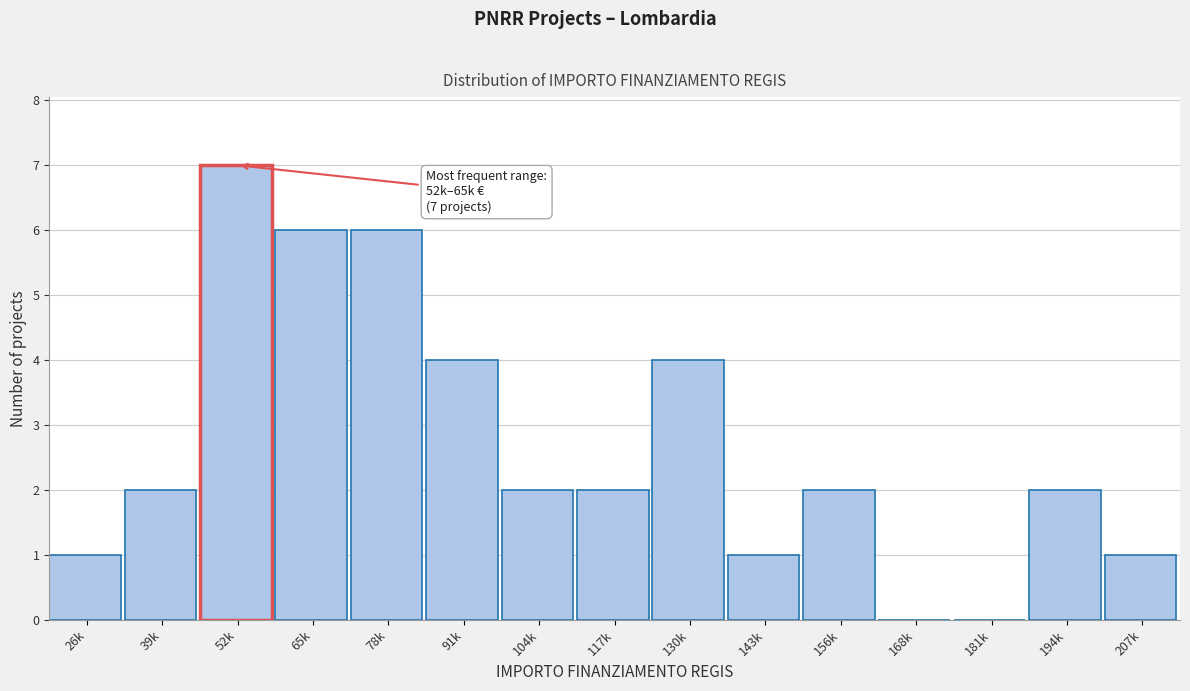

Reading left to right, transcribe all the data shown in this chart.

26k=1	39k=2	52k=7	65k=6	78k=6	91k=4	104k=2	117k=2	130k=4	143k=1	156k=2	168k=0	181k=0	194k=2	207k=1